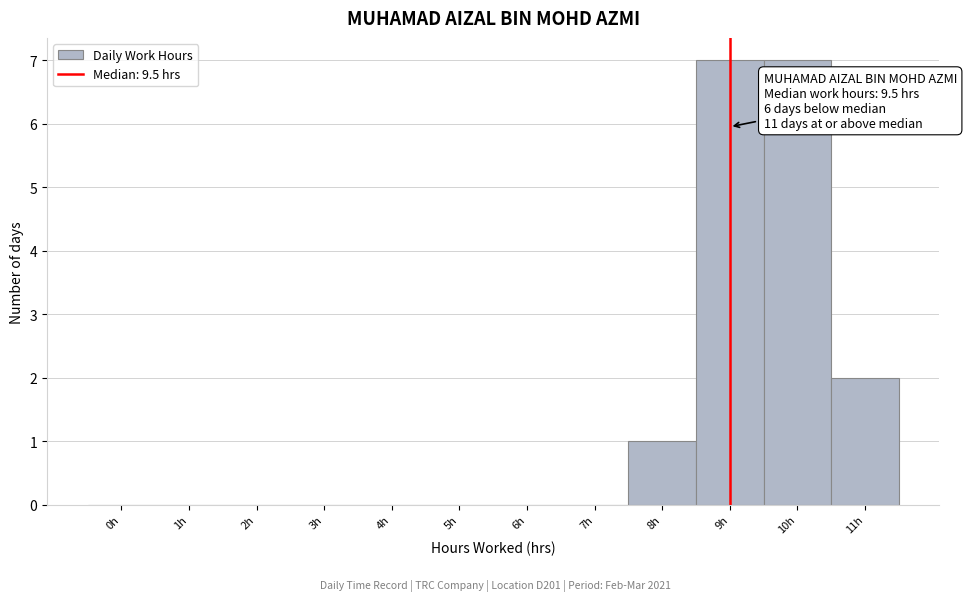

Reading left to right, transcribe all the data shown in this chart.

0h=0	1h=0	2h=0	3h=0	4h=0	5h=0	6h=0	7h=0	8h=1	9h=7	10h=7	11h=2